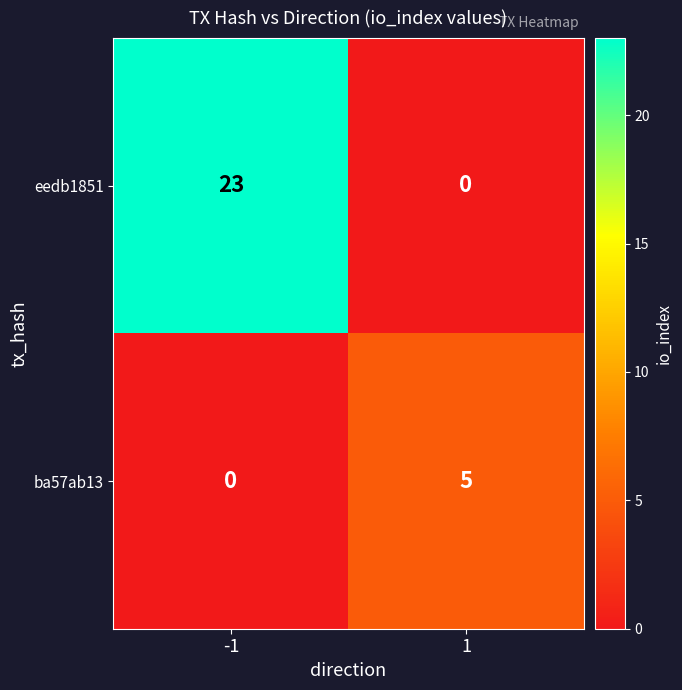

Rank the series by their maximum value, from lowest to highest.

ba57ab13, eedb1851